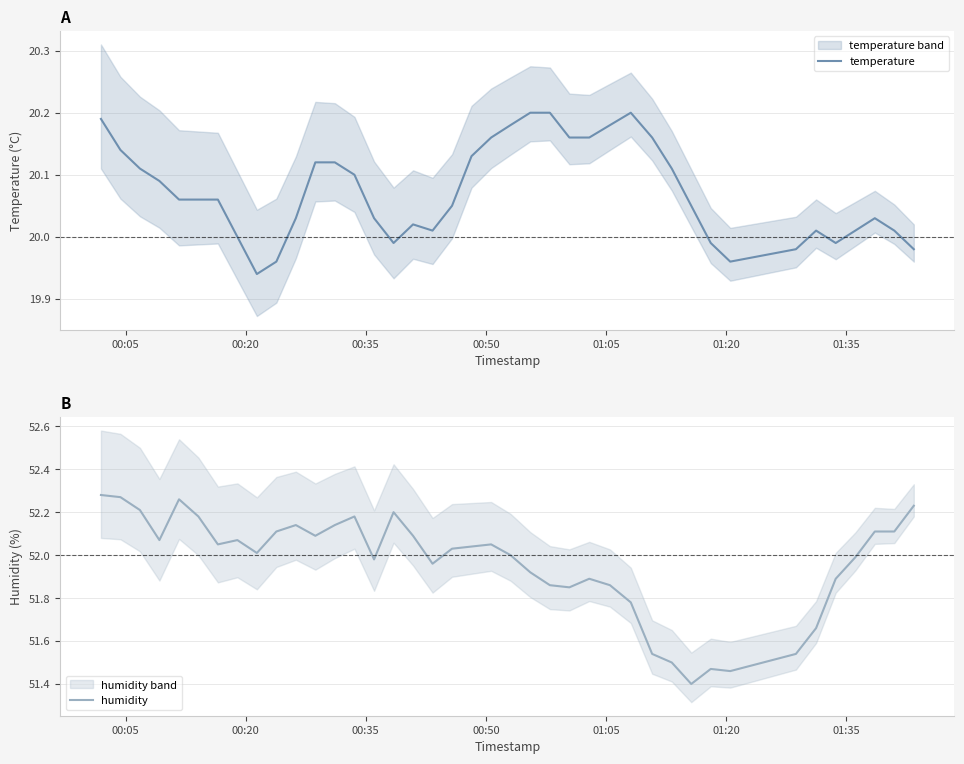

What is the lowest value of the humidity series?

51.4